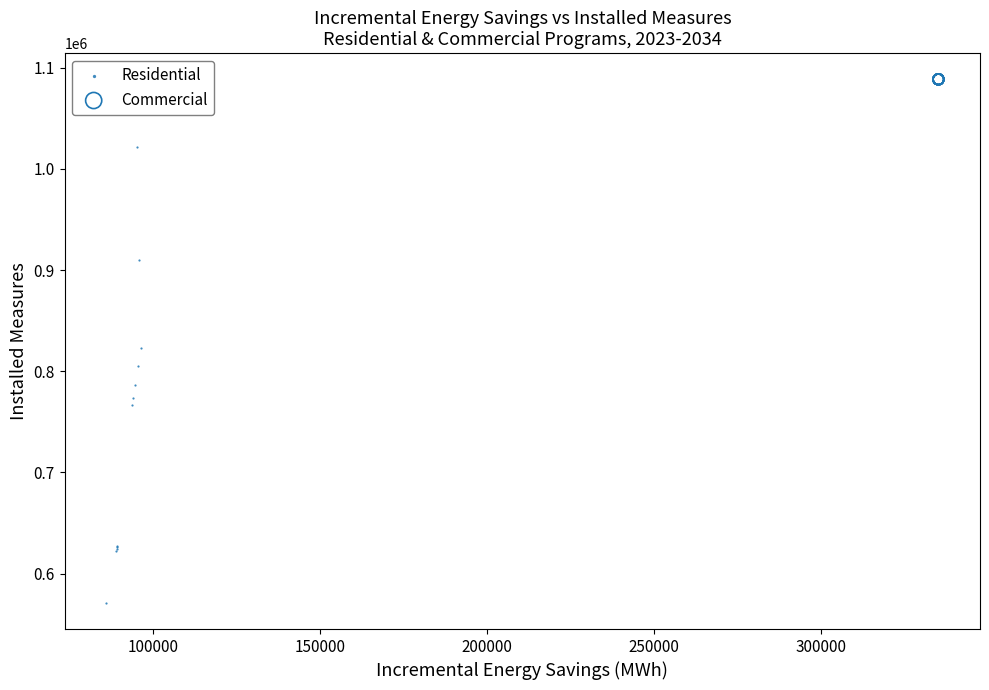

What are all the series names shown in the legend?

Residential, Commercial